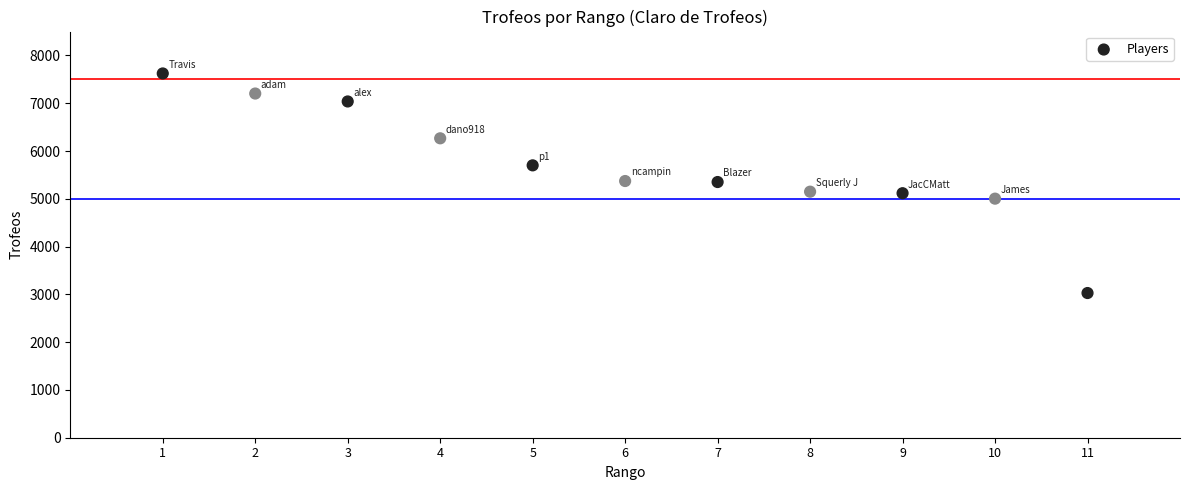

What is the range of X values (max minus min)?

10